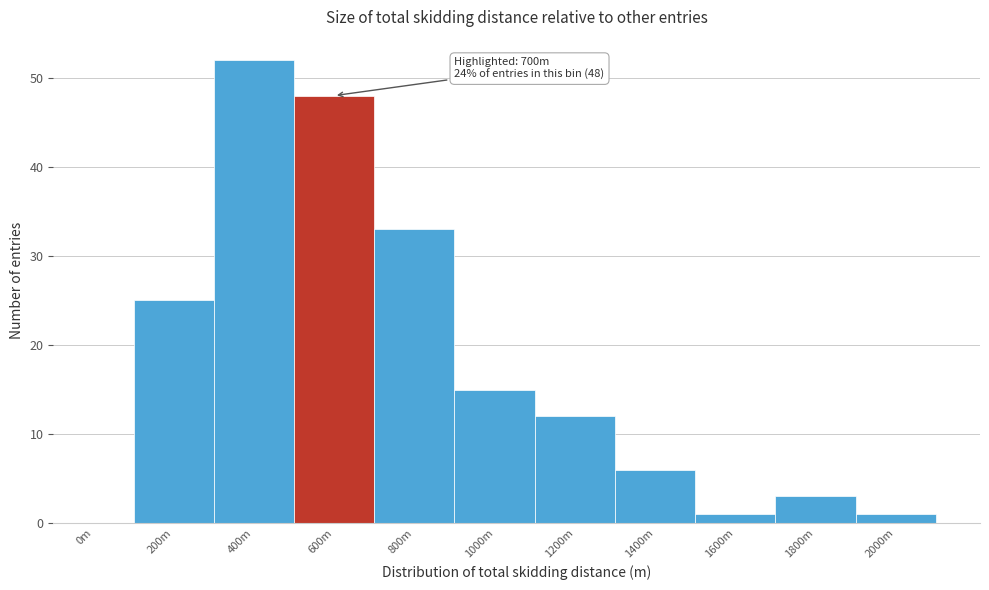

Reading left to right, transcribe all the data shown in this chart.

0m=0	200m=25	400m=52	600m=48	800m=33	1000m=15	1200m=12	1400m=6	1600m=1	1800m=3	2000m=1